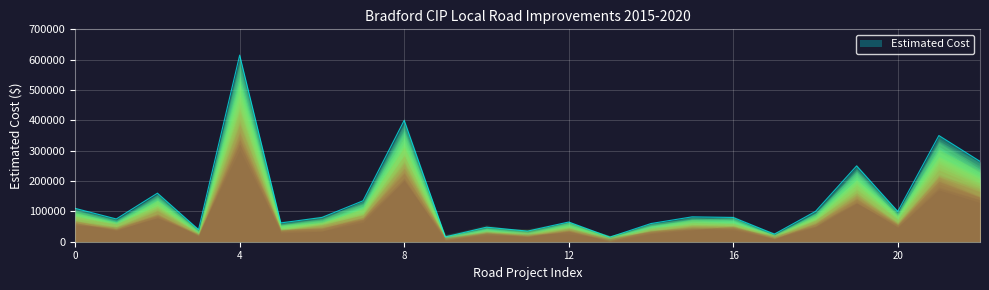

How many lines are shown in the chart?

1